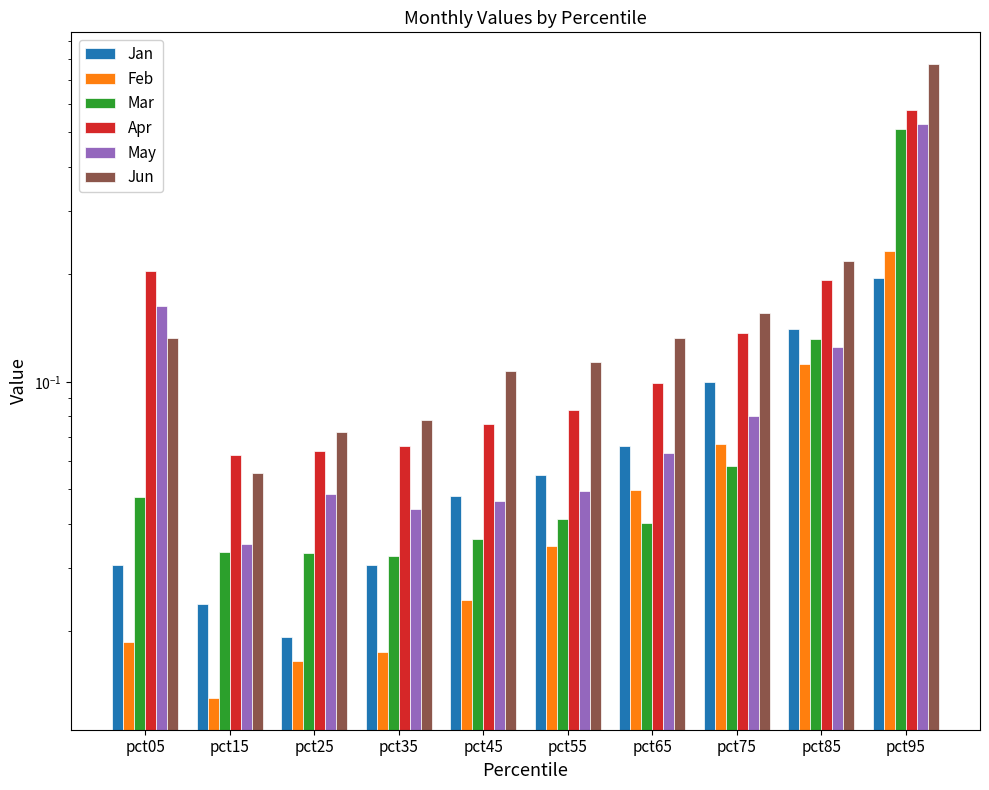

Where is Apr nearest to the value 0?

pct15